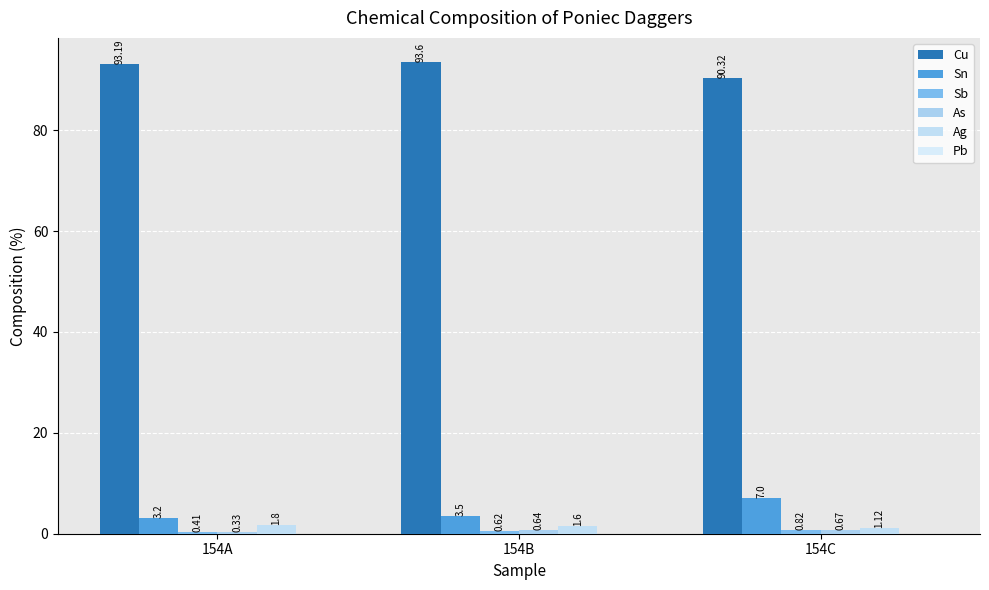

Between 154C and 154A, which is larger?

154A